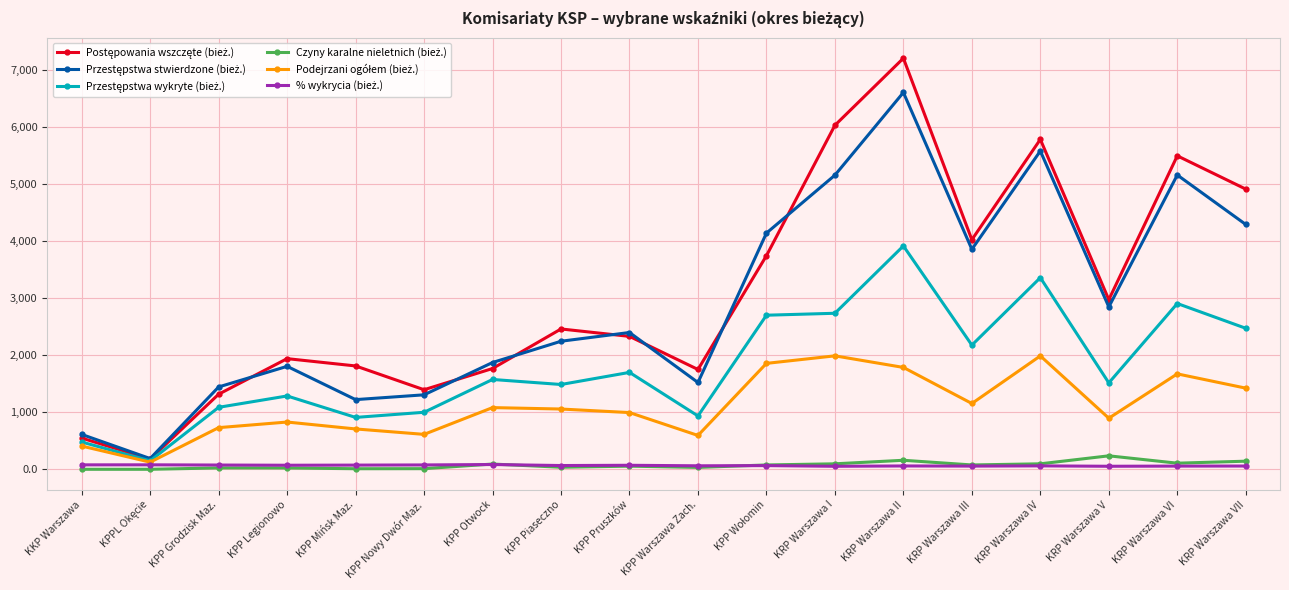

Which label corresponds to the largest value in the chart?

KRP Warszawa II